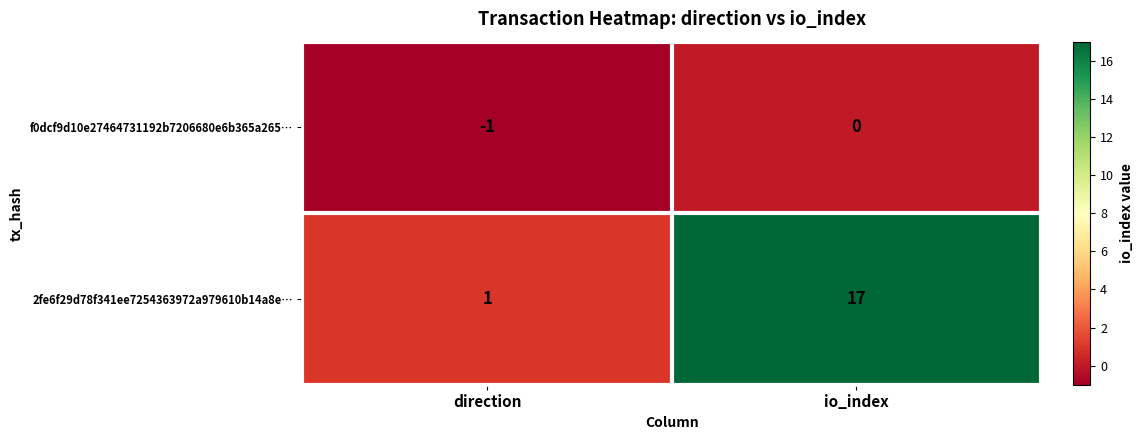

Which series has the largest total across all categories?

2fe6f29d78f341ee7254363972a979610b14a8e…